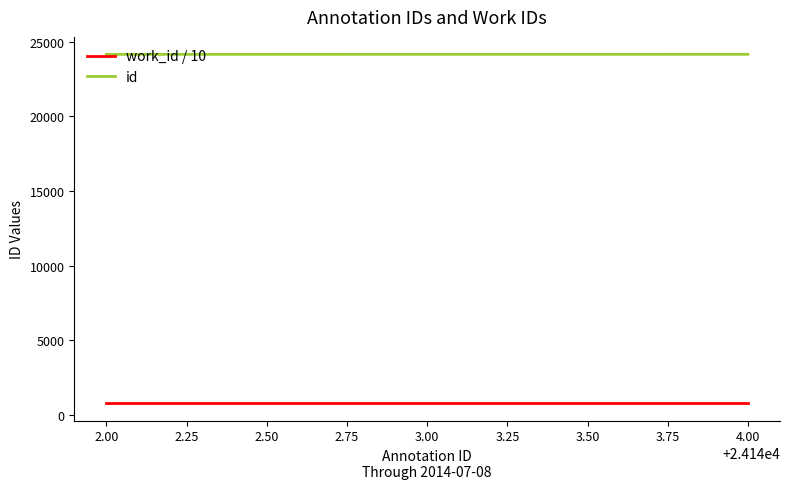

What position from the right is 2.00?

3